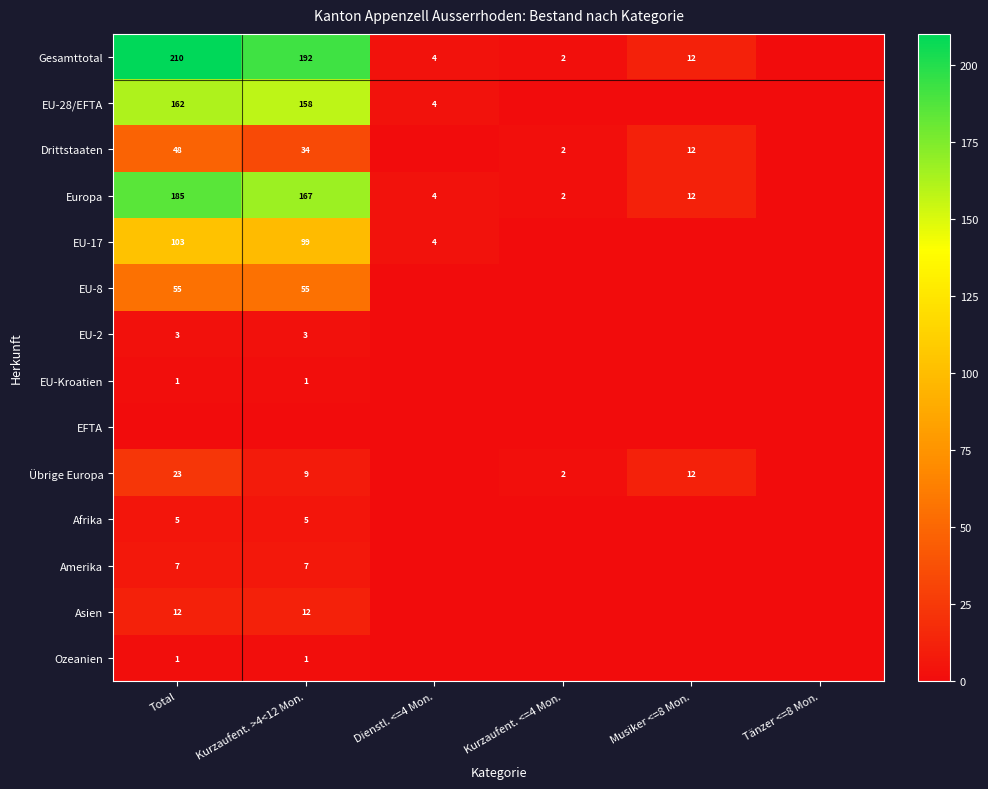

Rank the series by their maximum value, from highest to lowest.

Gesamttotal, Europa, EU-28/EFTA, EU-17, EU-8, Drittstaaten, Übrige Europa, Asien, Amerika, Afrika, EU-2, EU-Kroatien, Ozeanien, EFTA